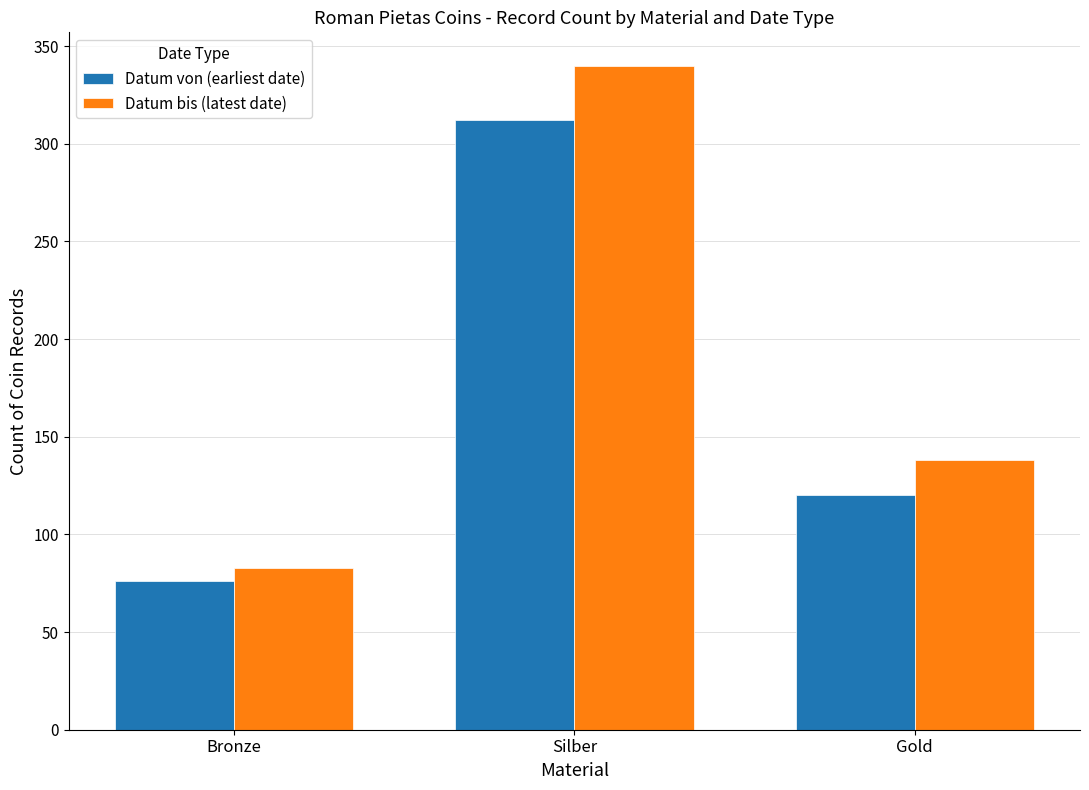

Count the number of categories in the chart.

3